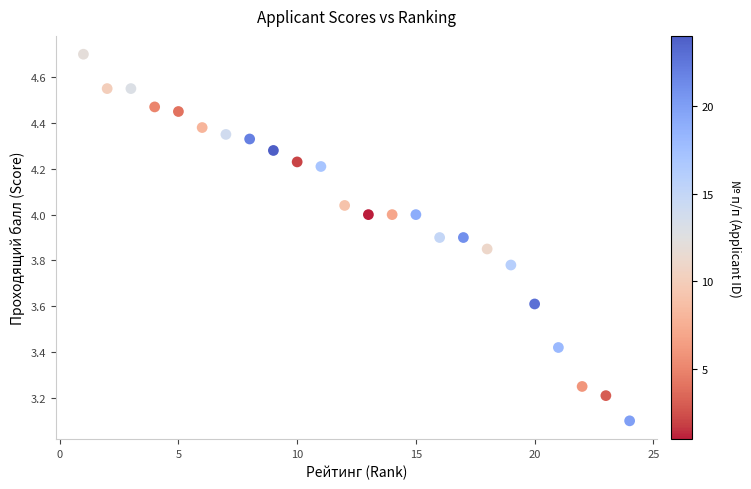

What Y value in the scatter plot is closest to 3?

3.1